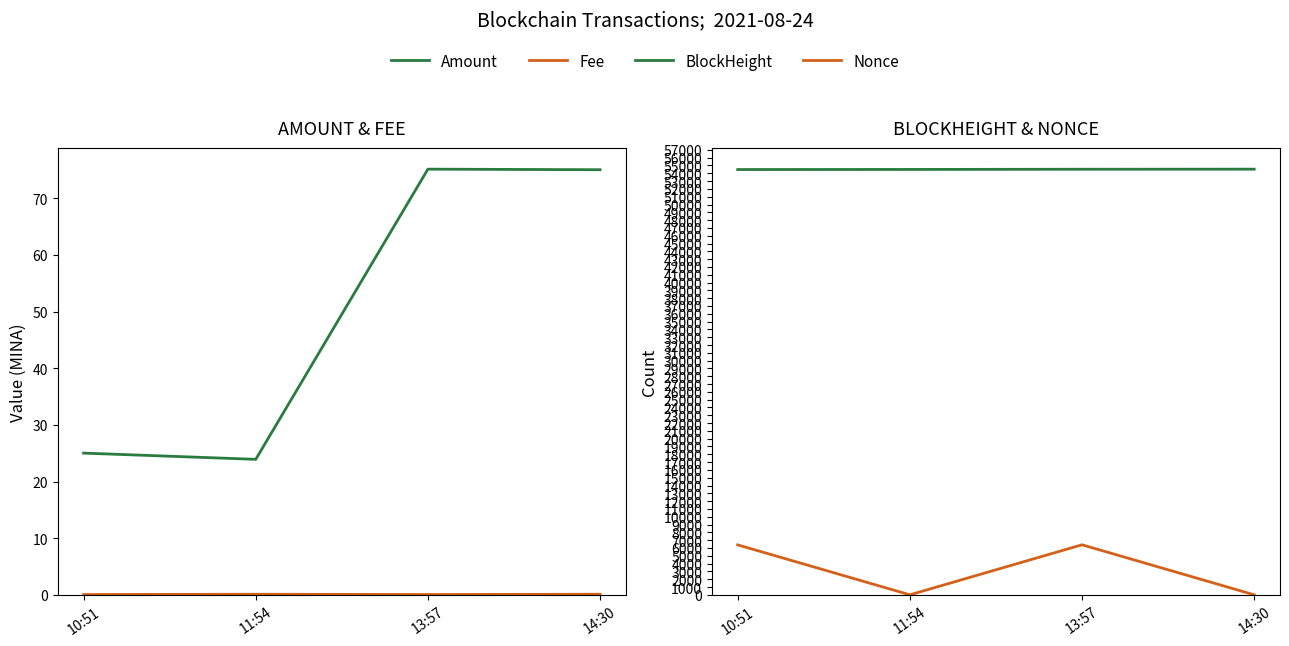

Where is the first local minimum for Fee?

13:57